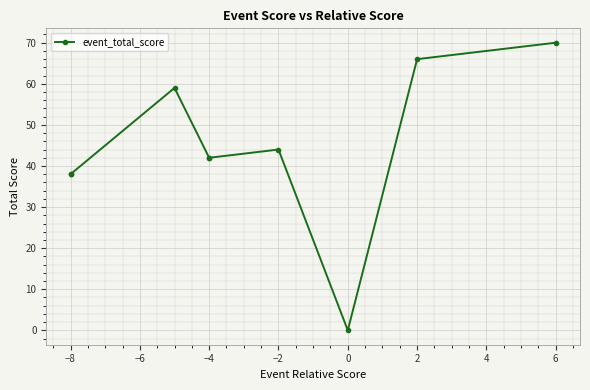

At which category does the data reach its first local valley?

2